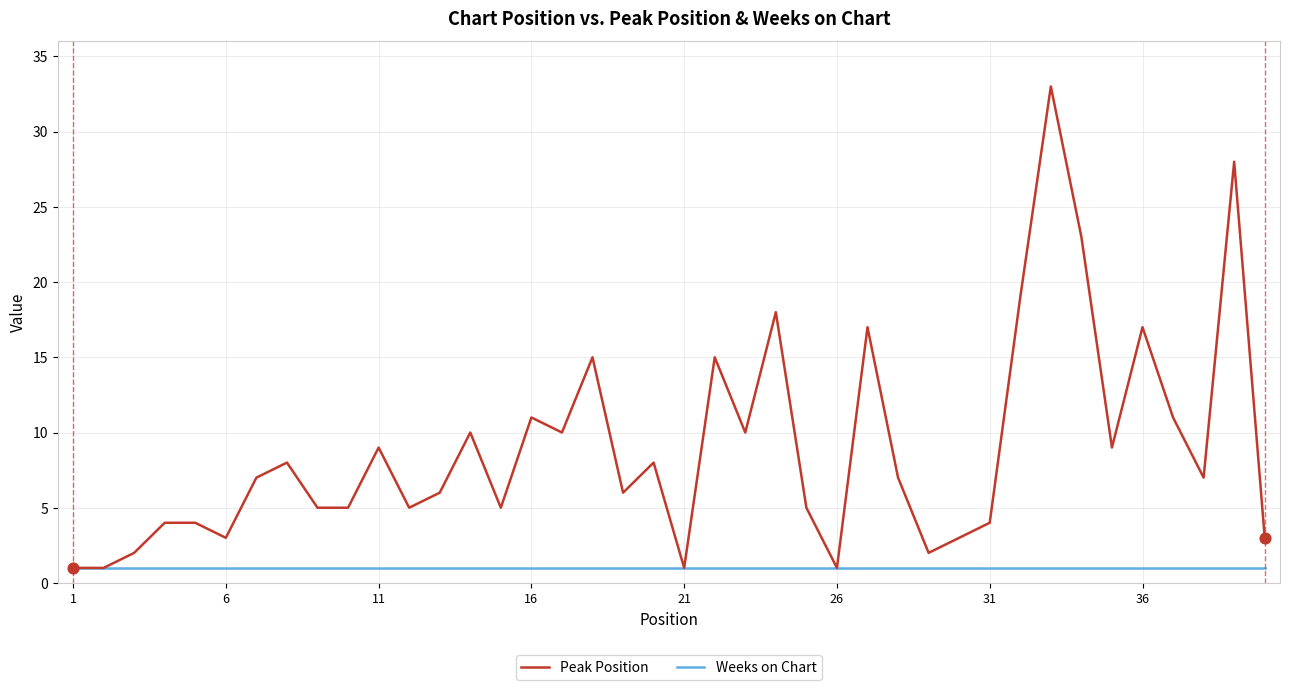

Which series has the largest total across all categories?

Peak Position